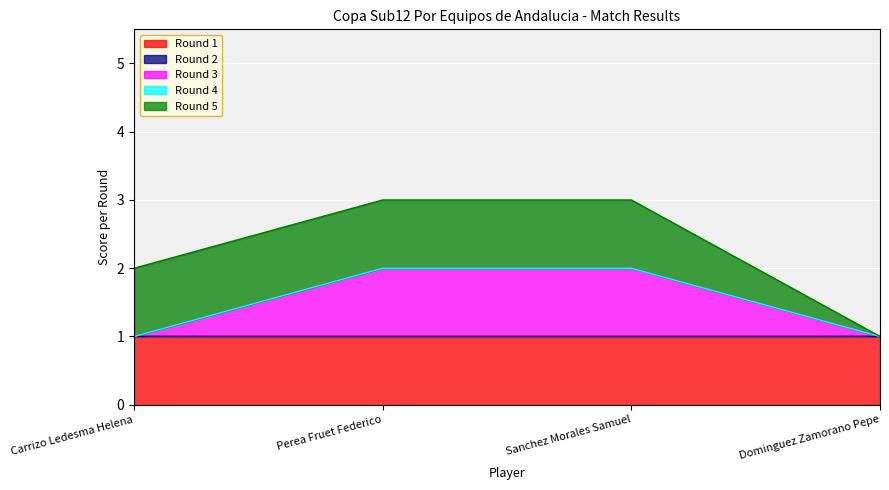

True or false: Round 4 and Round 5 intersect in this chart.

False